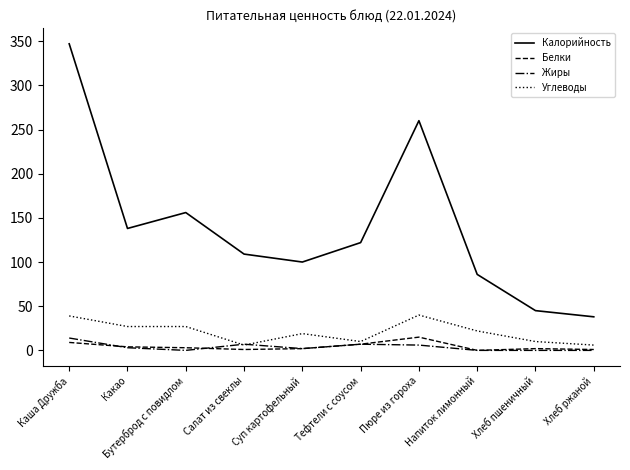

How many interior local valleys does the Калорийность series have?

2